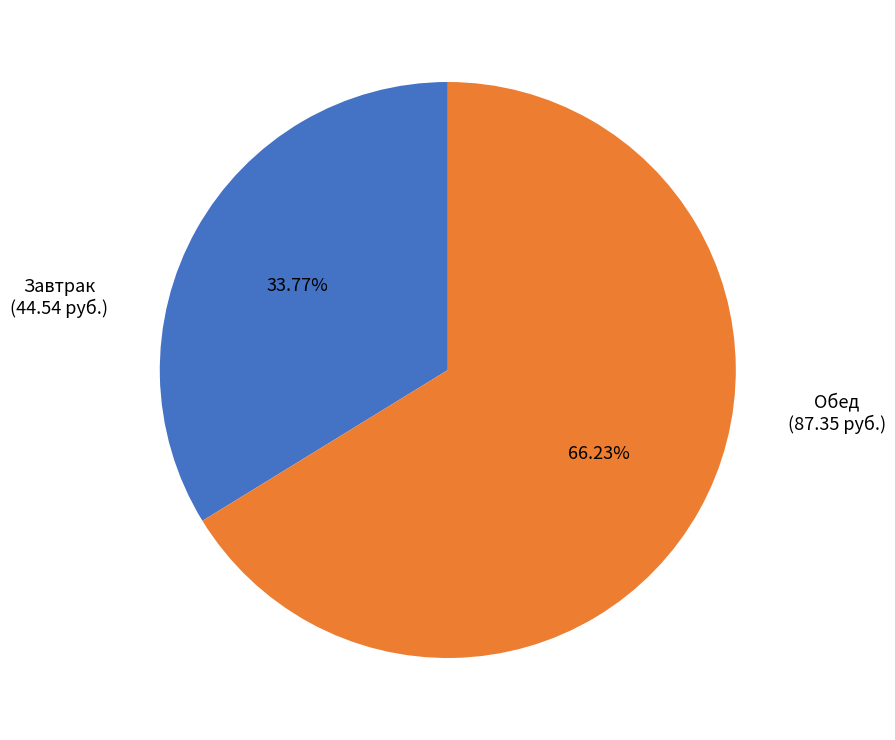

How many segments does this pie chart have?

2